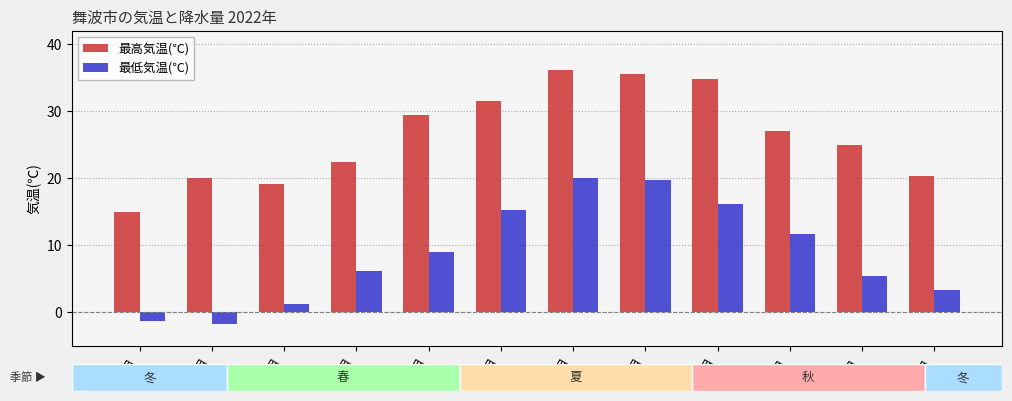

What are all the series names shown in the legend?

最高気温(℃), 最低気温(℃)